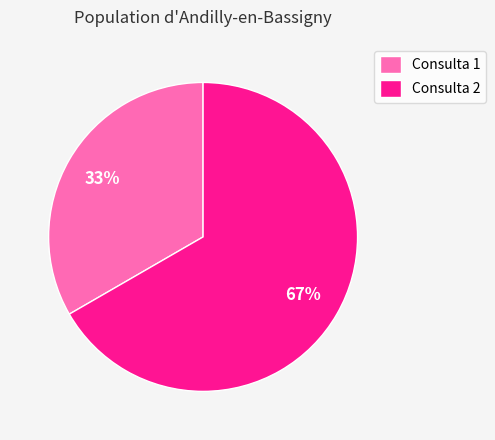

What is the smallest slice in the pie chart?

Consulta 1